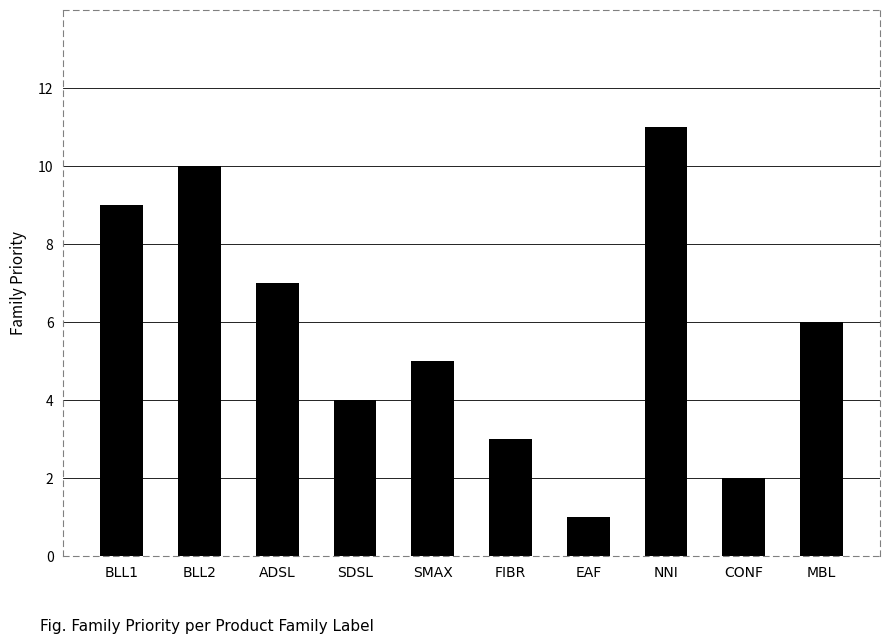

The value at SDSL is 2. True or false?

False